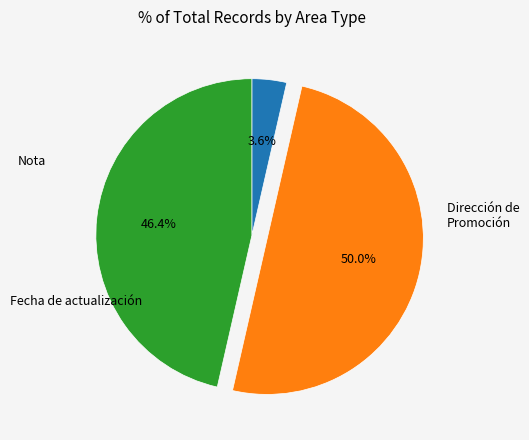

Count the number of slices in the pie.

3